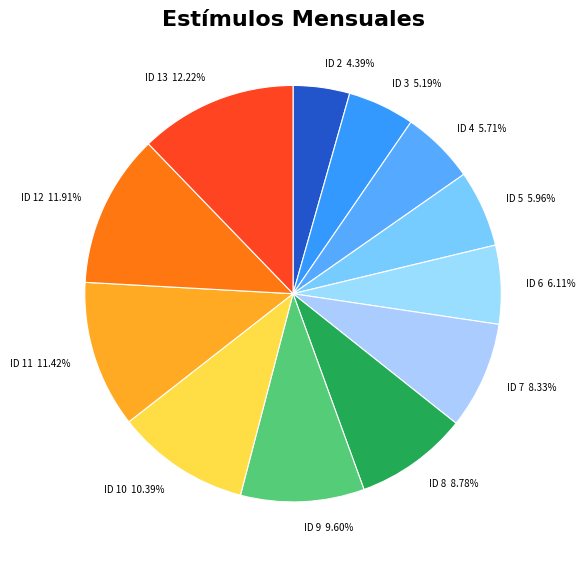

How many segments does this pie chart have?

12